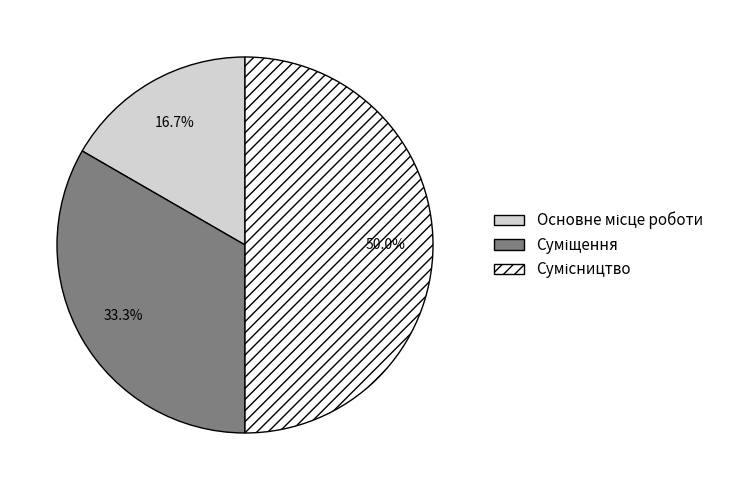

Combined, what portion of the pie is Сумісництво and Суміщення?

83.3%